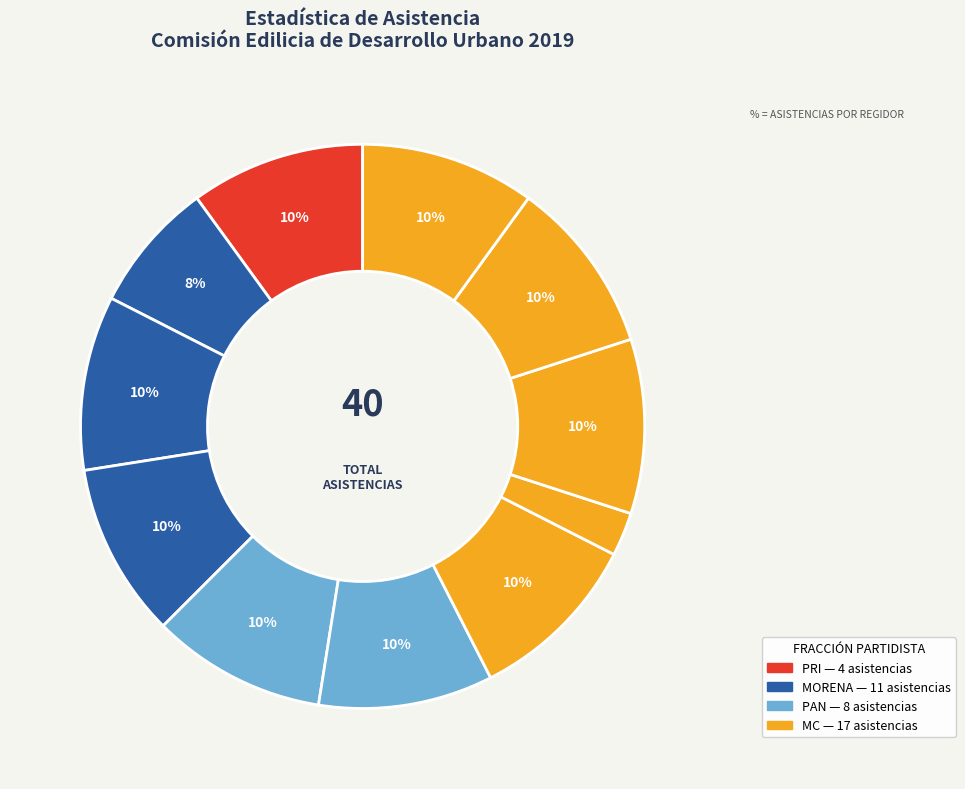

How many segments does this pie chart have?

11